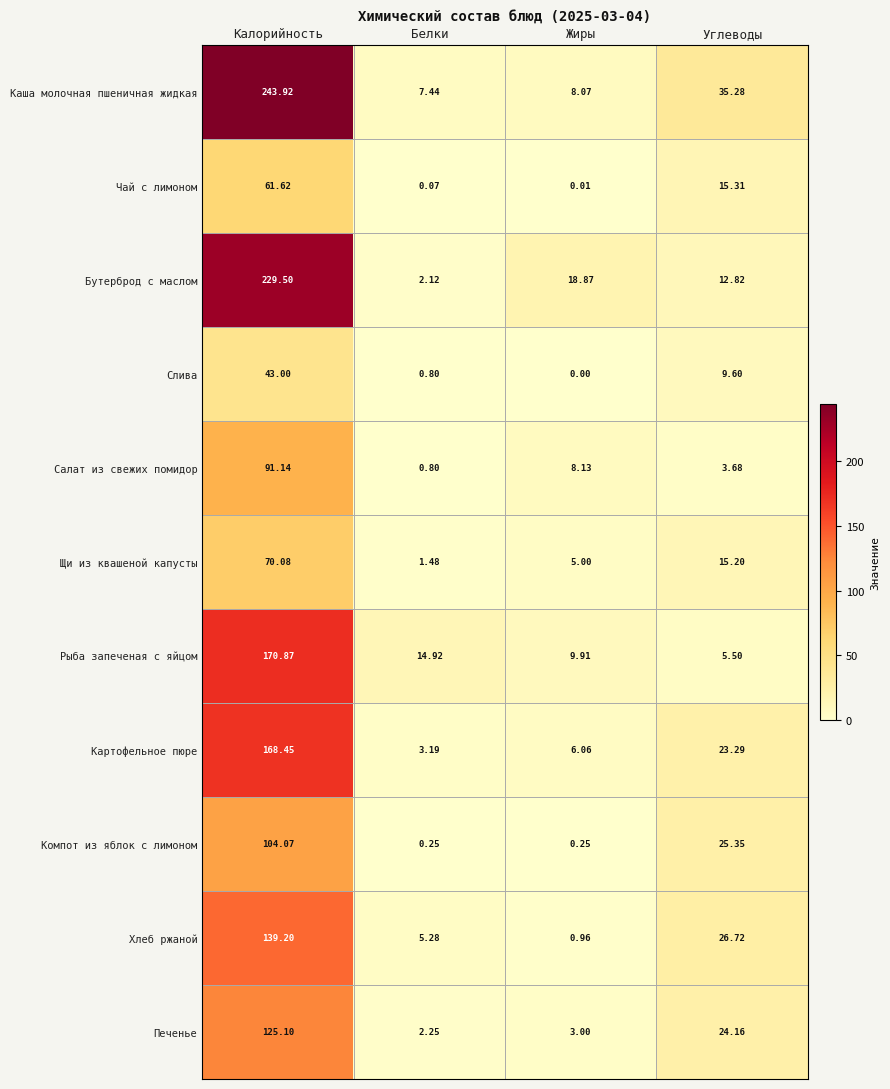

At which category is the sum across all series the highest?

Калорийность